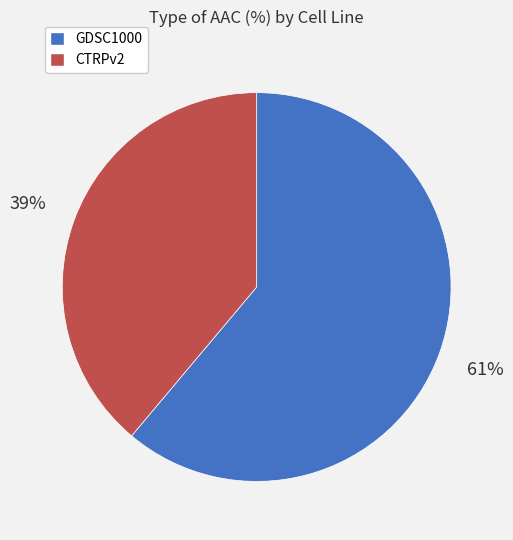

Count the number of slices in the pie.

2